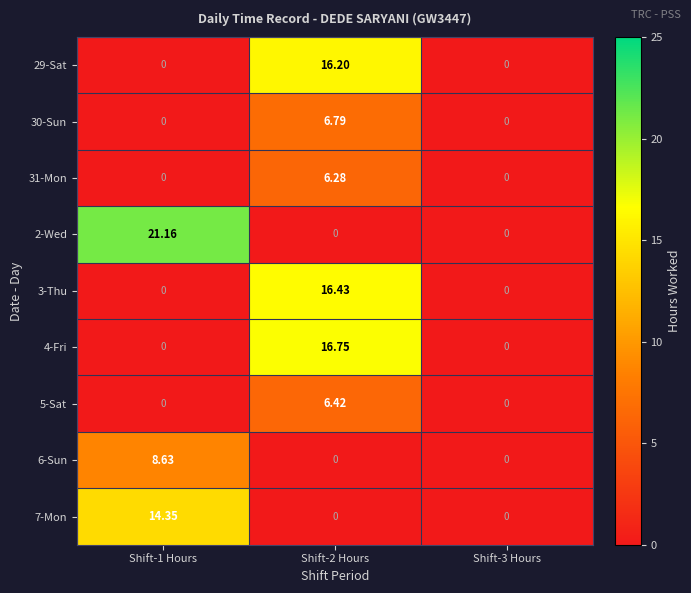

Is the value of 2-Wed at Shift-1 Hours greater than the value of 4-Fri at Shift-3 Hours?

Yes